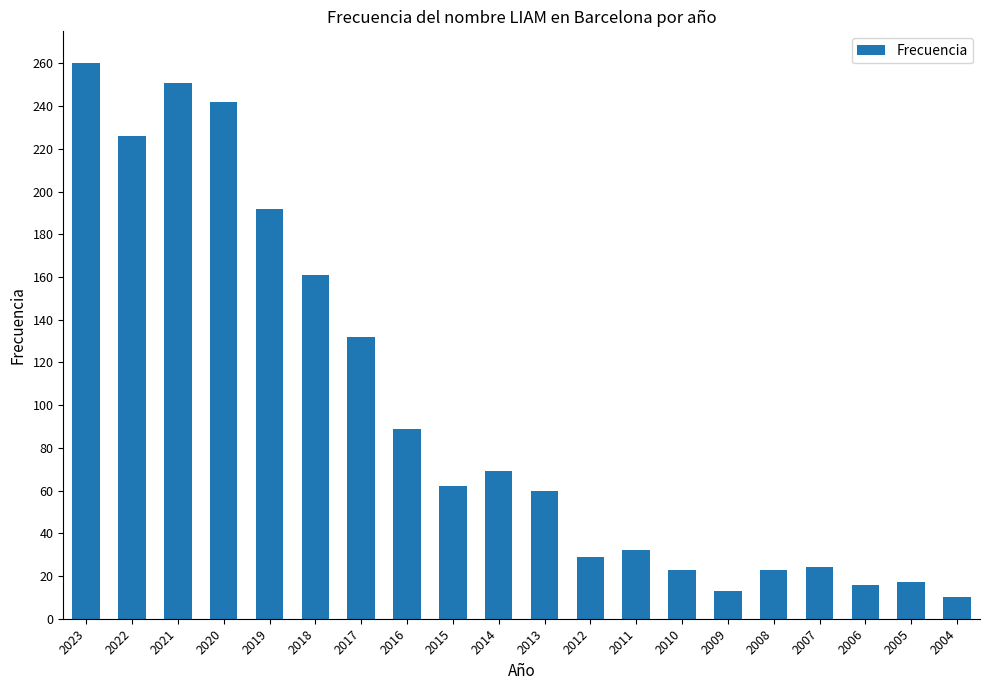

What is the average value?

97